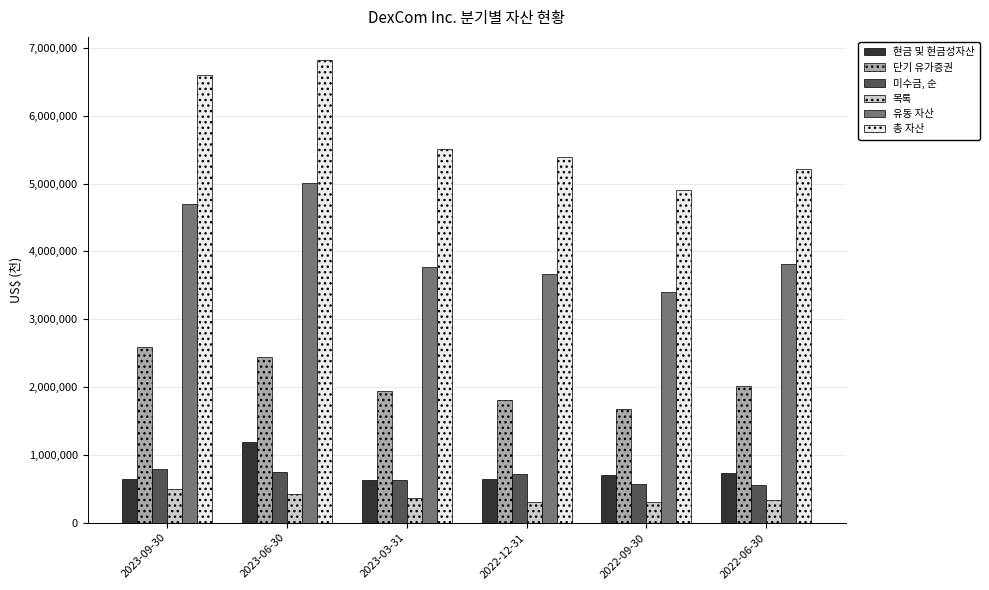

What value does the 목록 series have at 2023-03-31, to the nearest 10?

366000